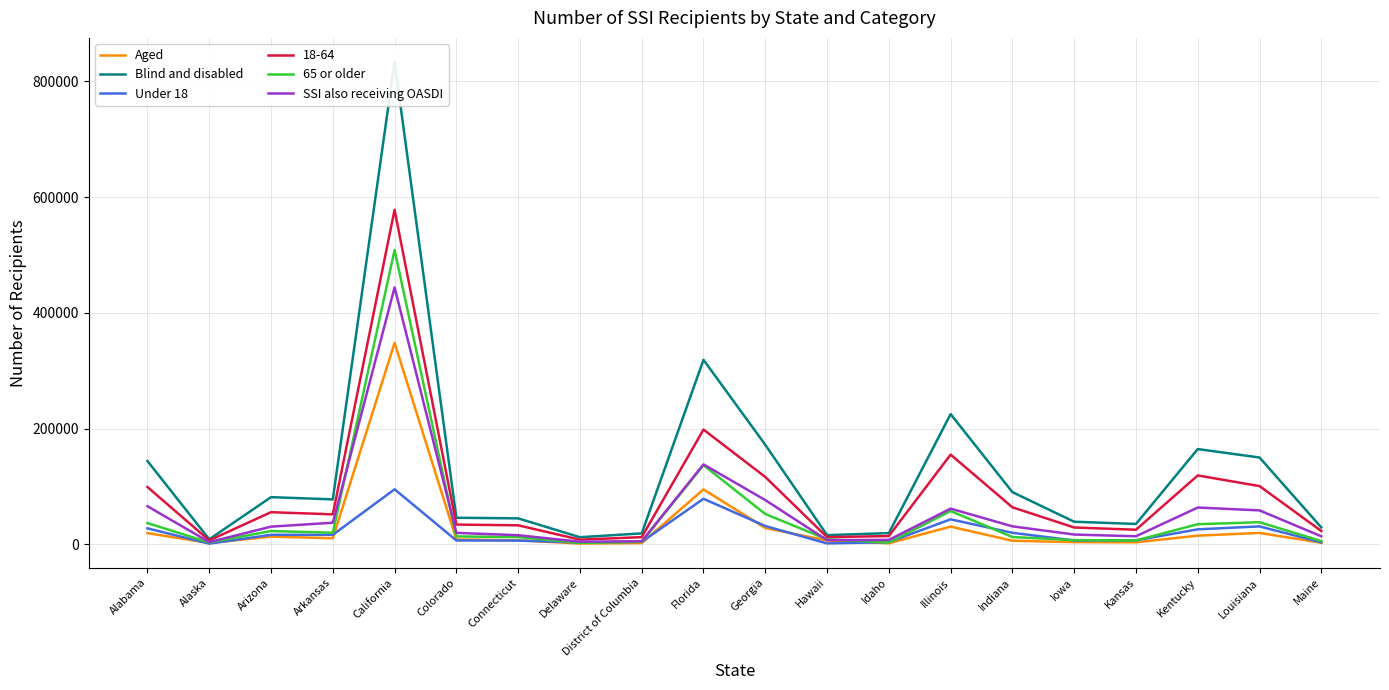

What is the sum of the SSI also receiving OASDI values at California and Iowa?

460695